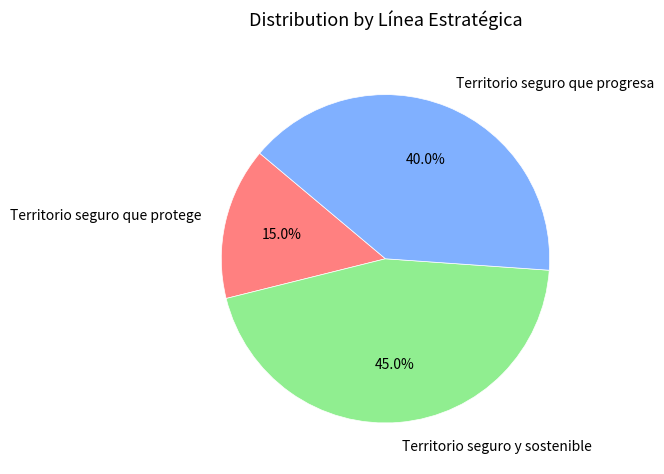

What portion of the pie excludes Territorio seguro que protege?

85.0%